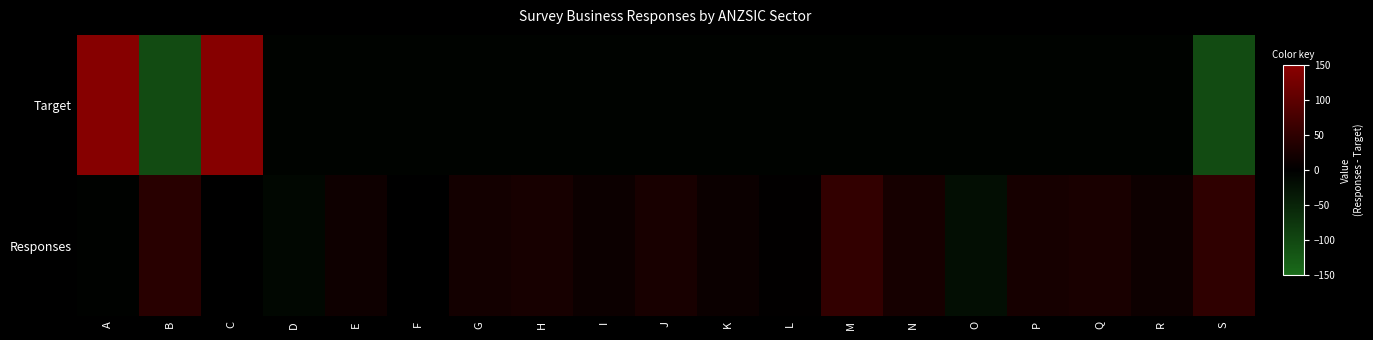

How many data points does each series have?

19